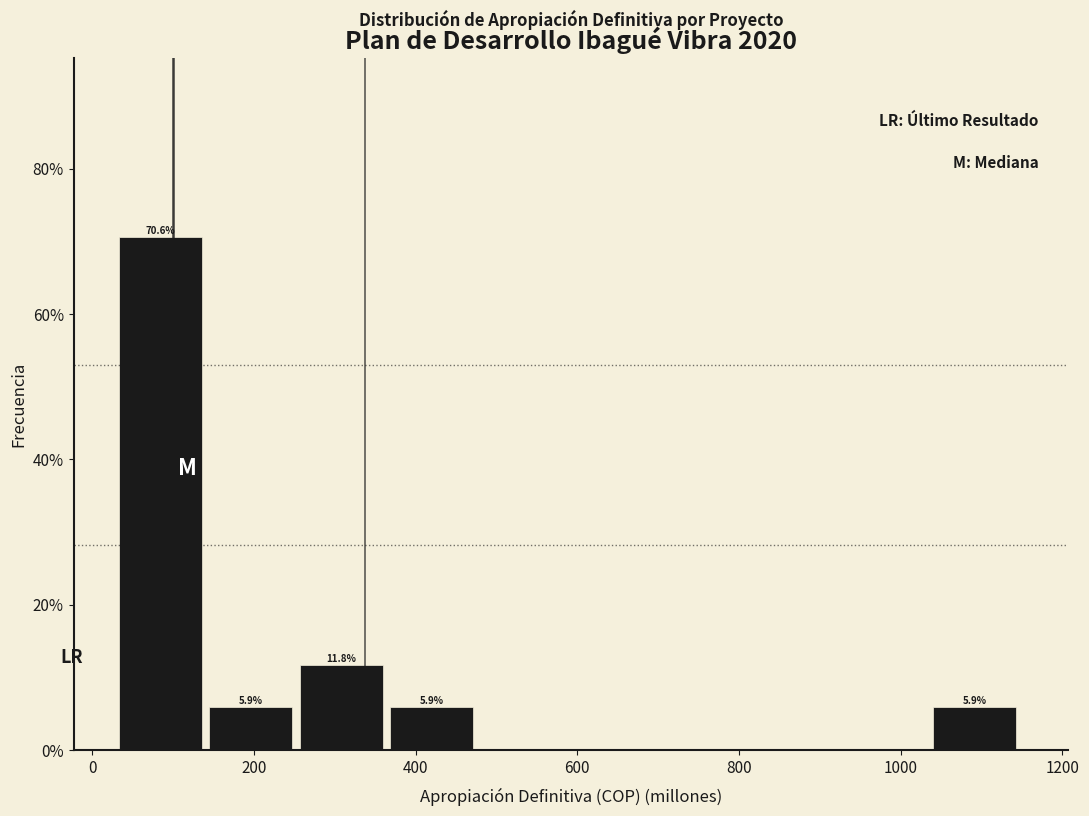

Over which range of the x-axis is the bar tallest?

40 to 140